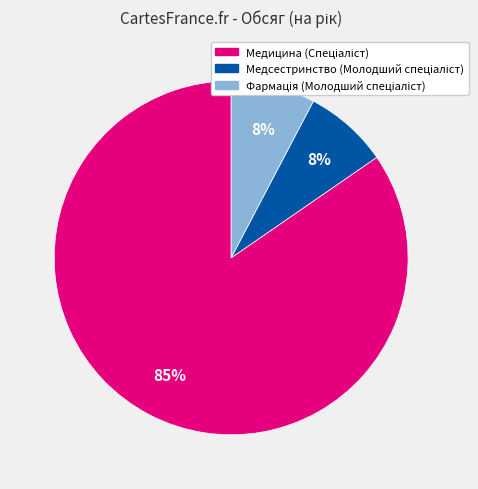

How many slices are in this pie chart?

3